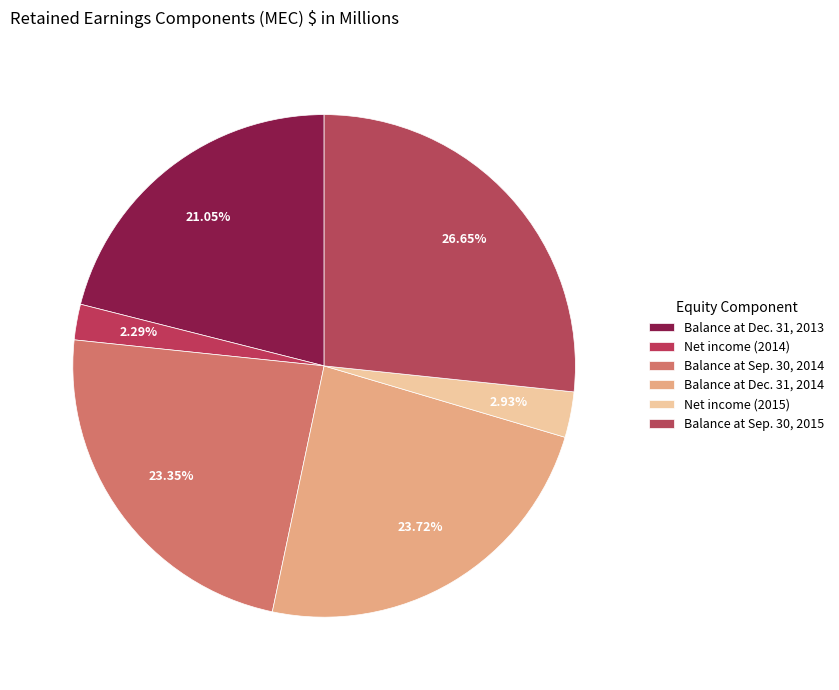

Count the number of slices in the pie.

6